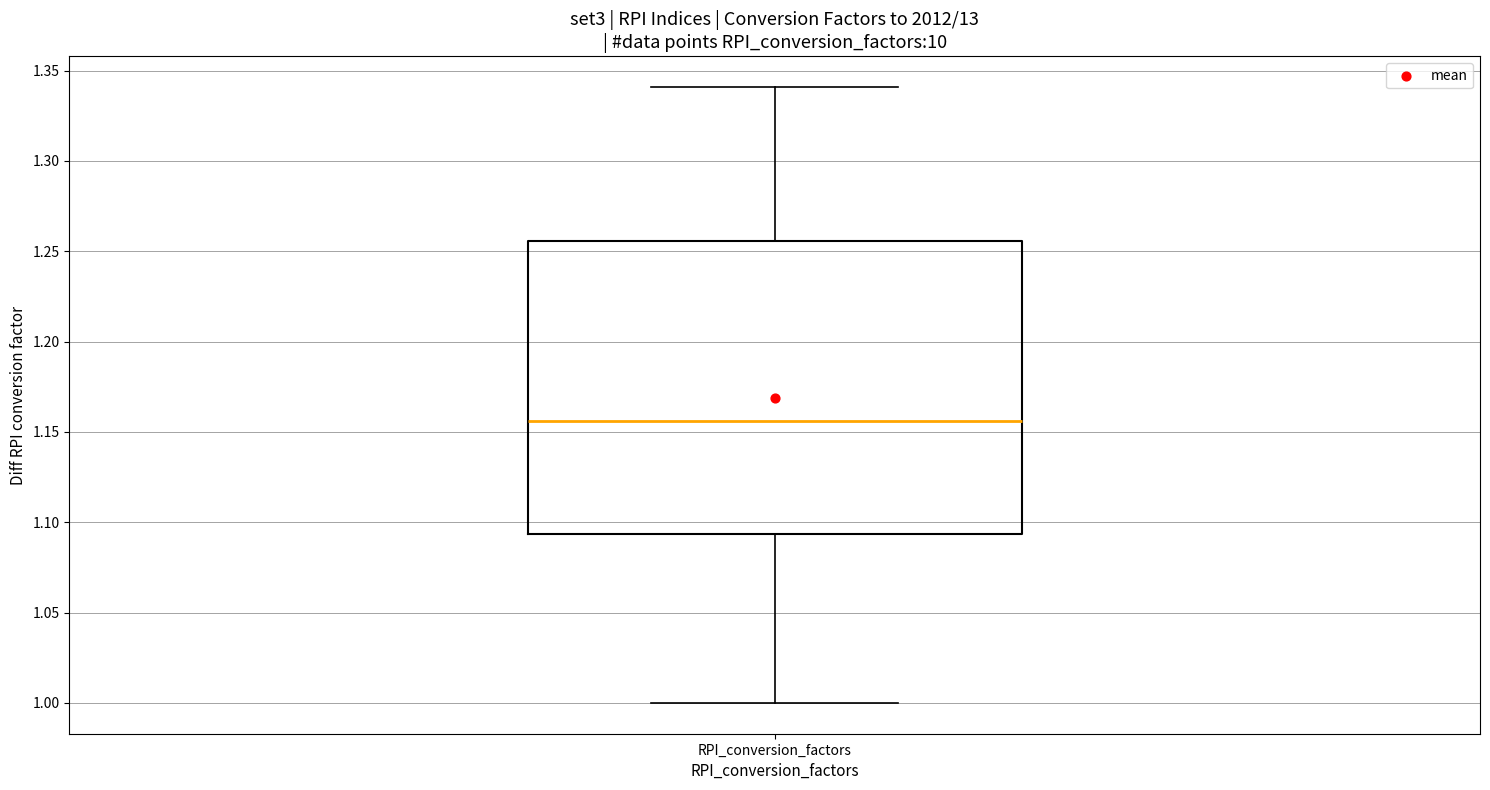

Where does the median line of the box for RPI_conversion_factors sit on the y-axis? The values are not printed on the chart, so give them approximately, as read against the axis.

1.155